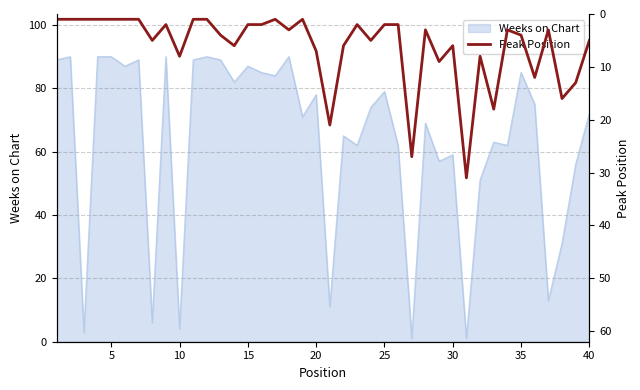

Is it true that Weeks on Chart equals 144 at 5?

False